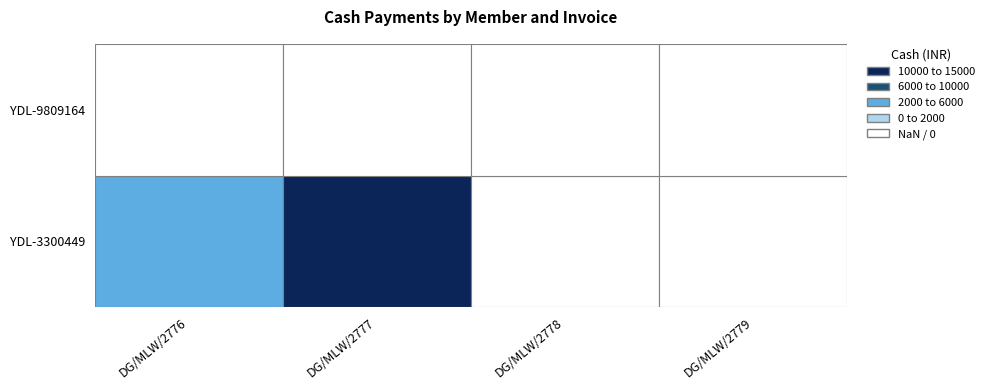

List the series in order of their peak value, highest first.

YDL-3300449, YDL-9809164